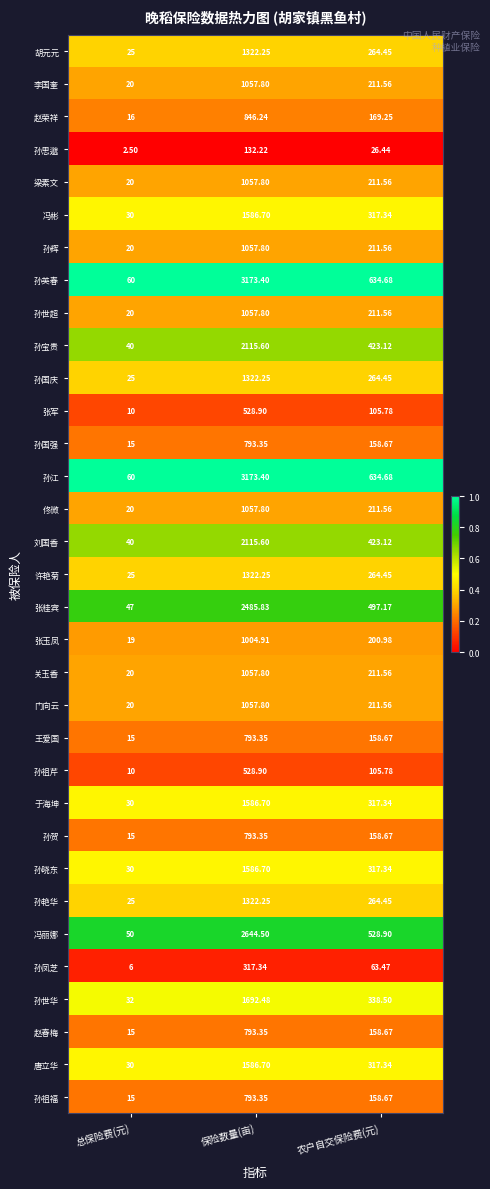

Where is 于海坤 nearest to the value 808?

农户自交保险费(元)